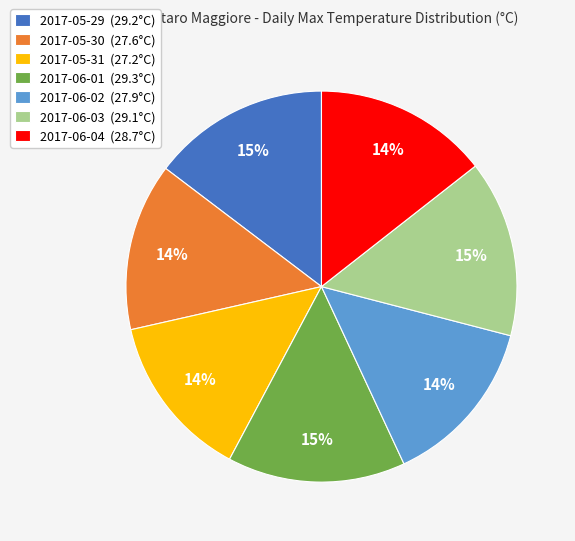

Combined, do 2017-06-02 (27.9°C) and 2017-05-31 (27.2°C) account for over 50%?

No